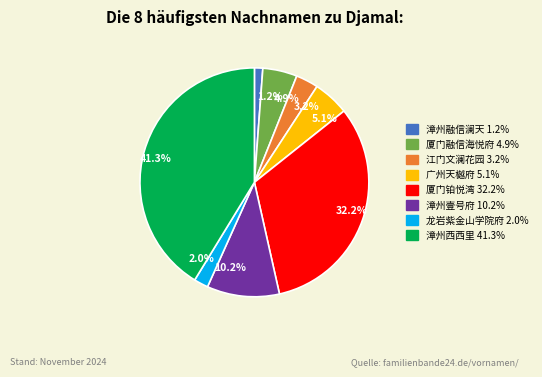

What is the largest slice in the pie chart?

41.3%